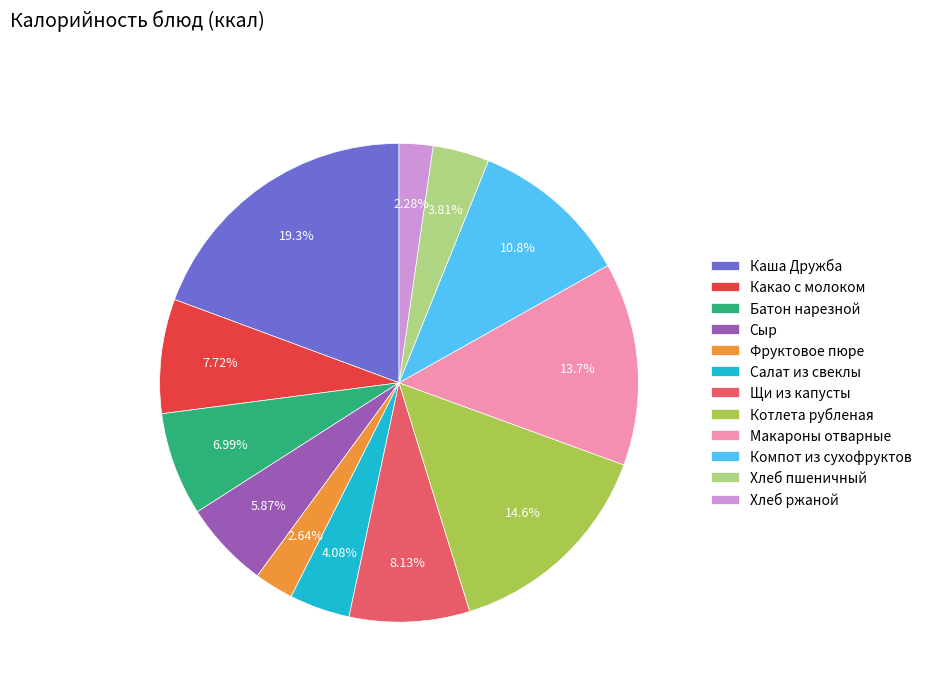

How many slices are in this pie chart?

12